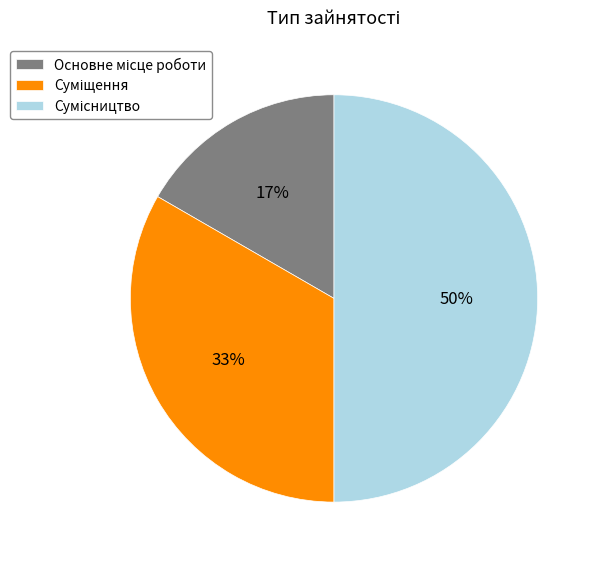

To the nearest percent, what is the average slice percentage?

33%